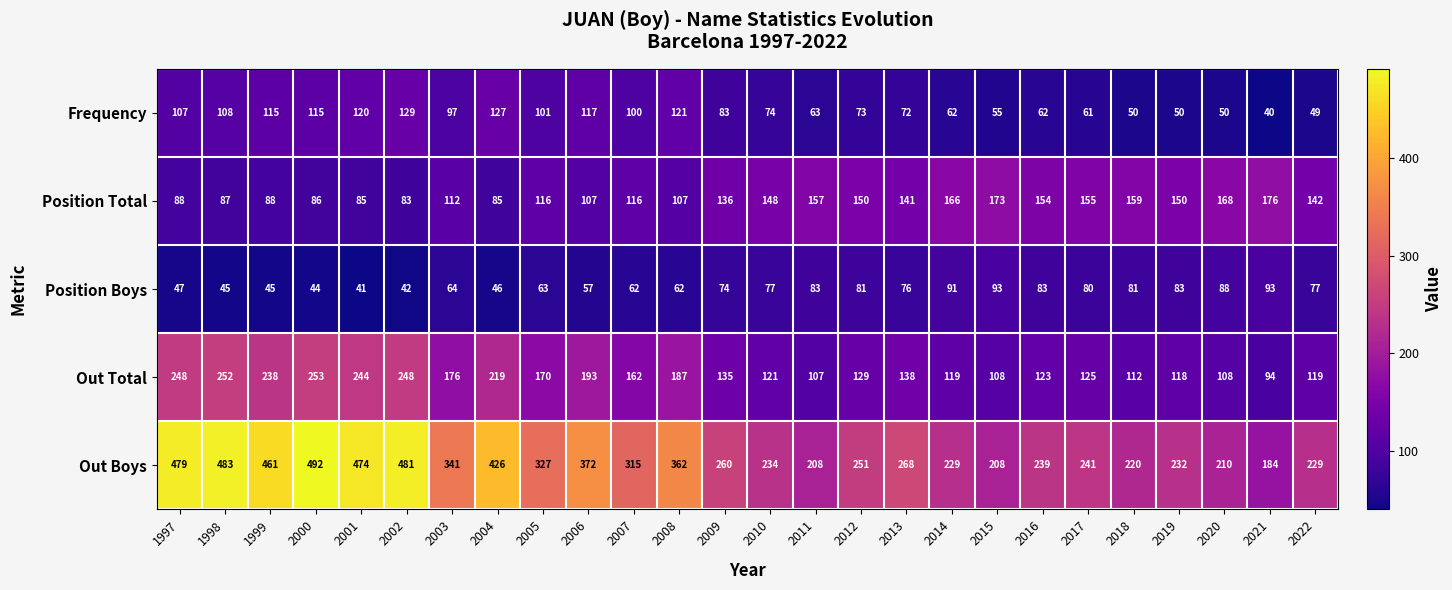

At 2011, list the series in order from smallest to largest.

Frequency, Position Boys, Out Total, Position Total, Out Boys